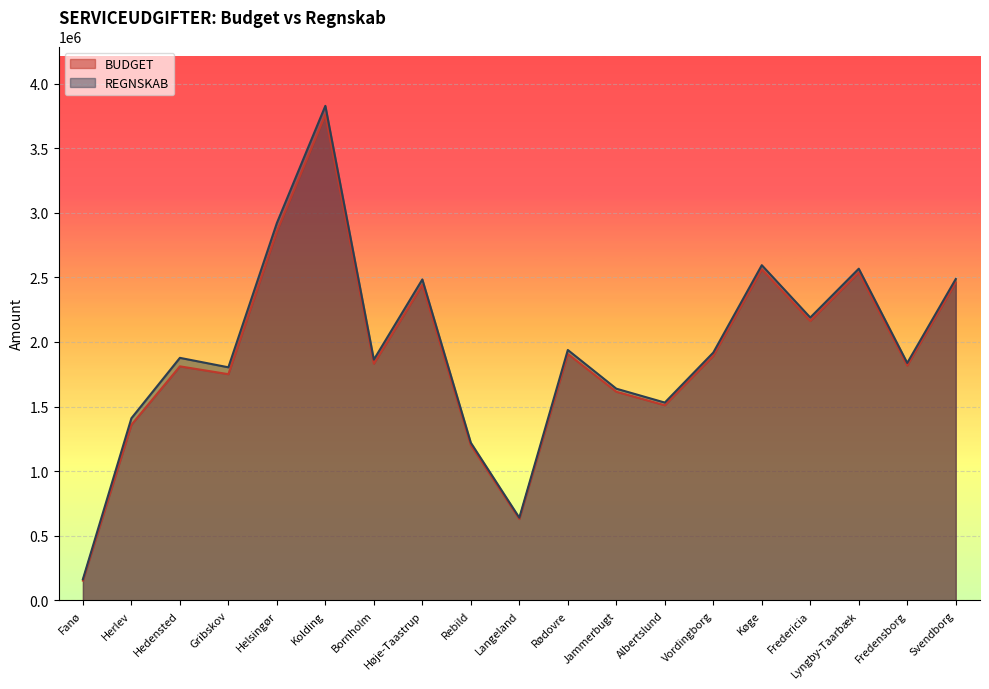

Reading left to right, what are all the values shown in this chart?

REGNSKAB: Fanø=163547.0	Herlev=1409391.0	Hedensted=1876911.0	Gribskov=1803744.0	Helsingør=2920447.0	Kolding=3827479.0	Bornholm=1863210.0	Høje-Taastrup=2483879.0	Rebild=1219783.0	Langeland=639653.0	Rødovre=1937813.0	Jammerbugt=1638245.0	Albertslund=1530727.0	Vordingborg=1917753.0	Køge=2594052.0	Fredericia=2188906.0	Lyngby-Taarbæk=2566908.0	Fredensborg=1837334.0	Svendborg=2486985.0
BUDGET: Fanø=152809.8	Herlev=1358888.5	Hedensted=1811110.9	Gribskov=1750532.3	Helsingør=2854990.8	Kolding=3759013.7	Bornholm=1831622.2	Høje-Taastrup=2441974.5	Rebild=1199969.3	Langeland=629352.9	Rødovre=1906972.6	Jammerbugt=1614718.2	Albertslund=1509975.4	Vordingborg=1892441.5	Køge=2562436.8	Fredericia=2162291.4	Lyngby-Taarbæk=2537471.9	Fredensborg=1817359.0	Svendborg=2460585.4